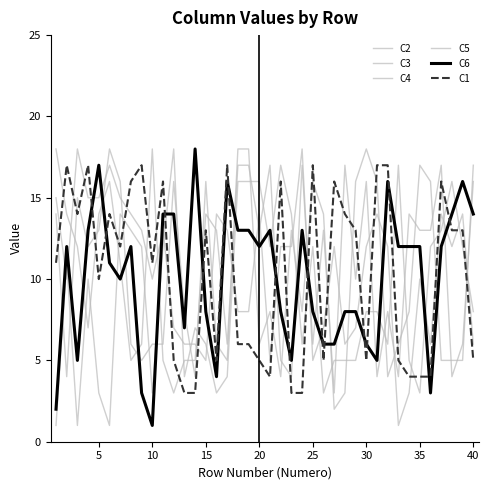

Where is the first local maximum for C2?

25